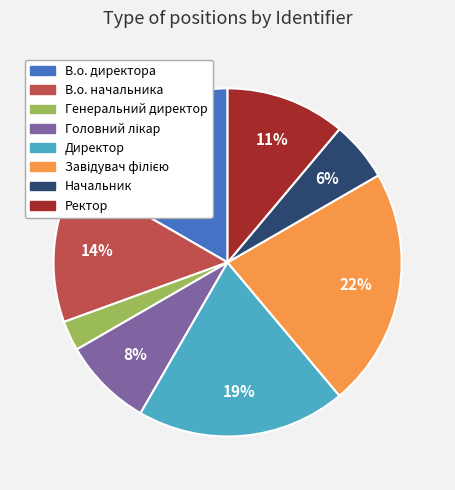

What percentage is the Директор slice, to the nearest percent?

19%